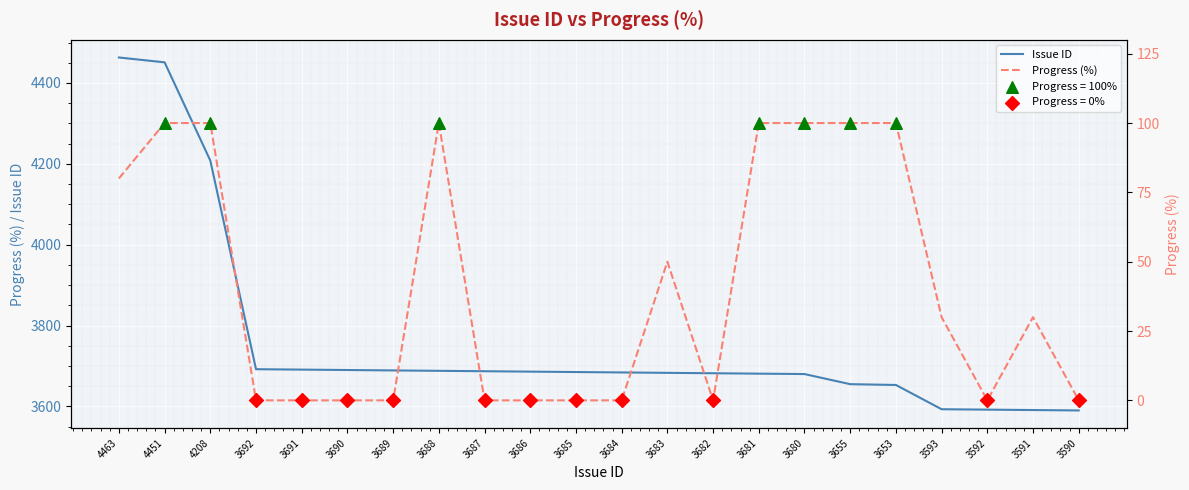

What is the total value across all series at 3686?

3686